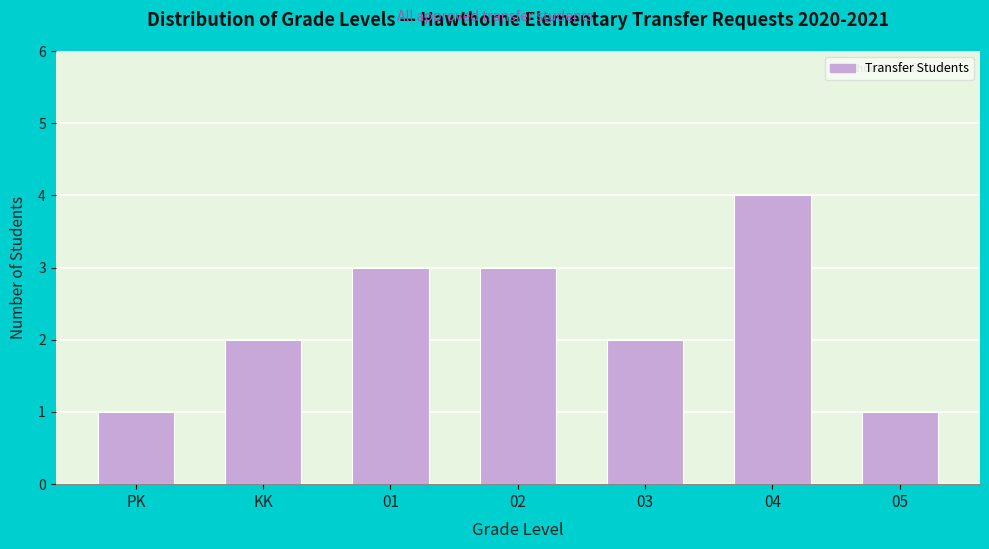

Reading left to right, list all the values displayed in this chart.

PK=1	KK=2	01=3	02=3	03=2	04=4	05=1